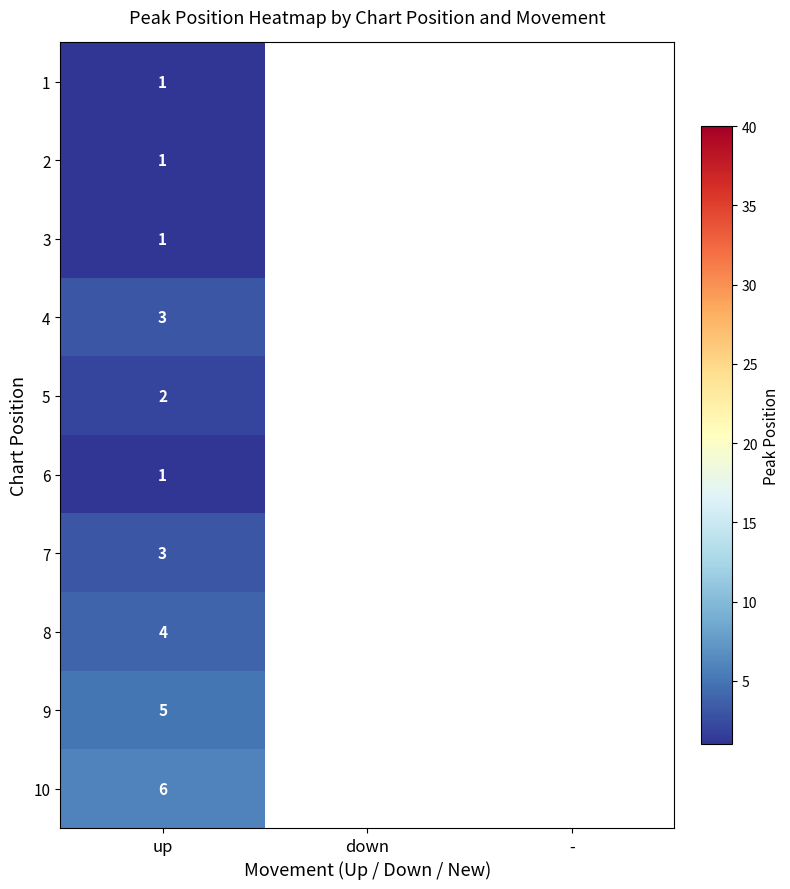

At how many categories does at least one series exceed 2?

1